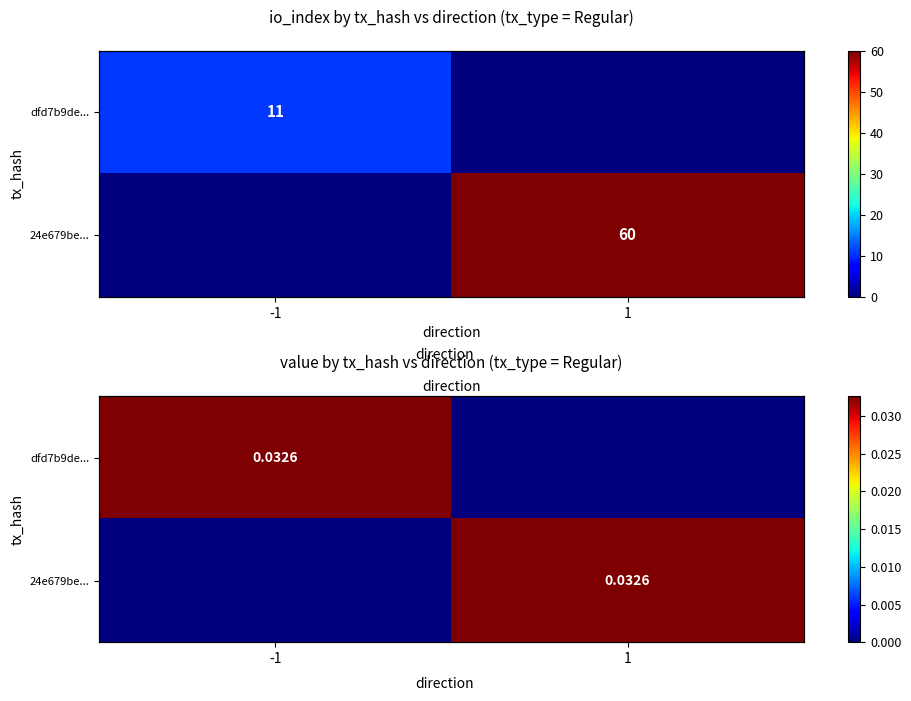

At which label is 24e679be... closest to 0?

-1